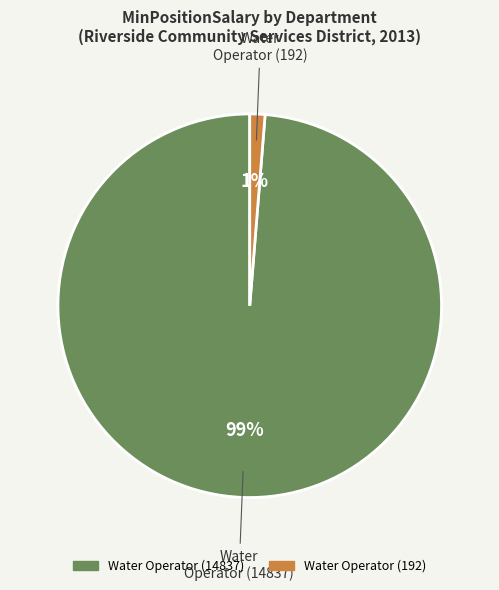

Is there any slice that represents more than half of the pie?

Yes